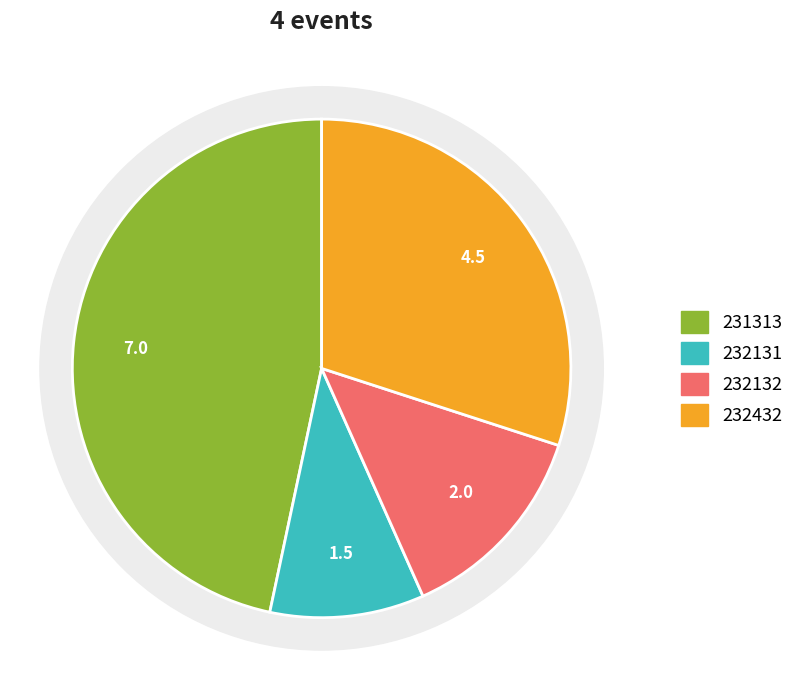

To the nearest percent, what is the difference between the 232132 and 231313 slice percentages?

33%